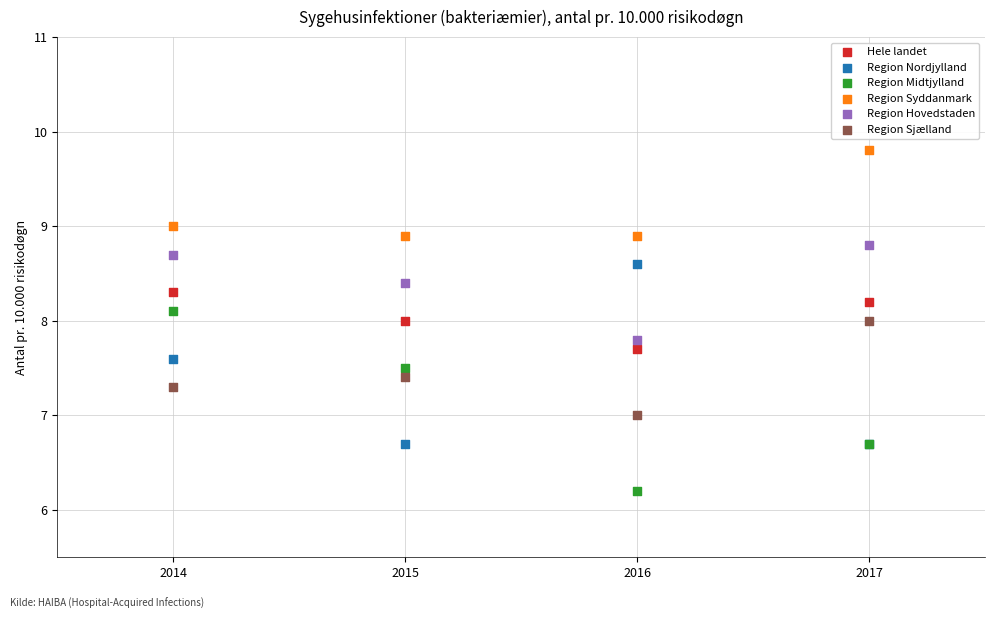

What is the X range (max minus min) for the scatter plot?

3.0